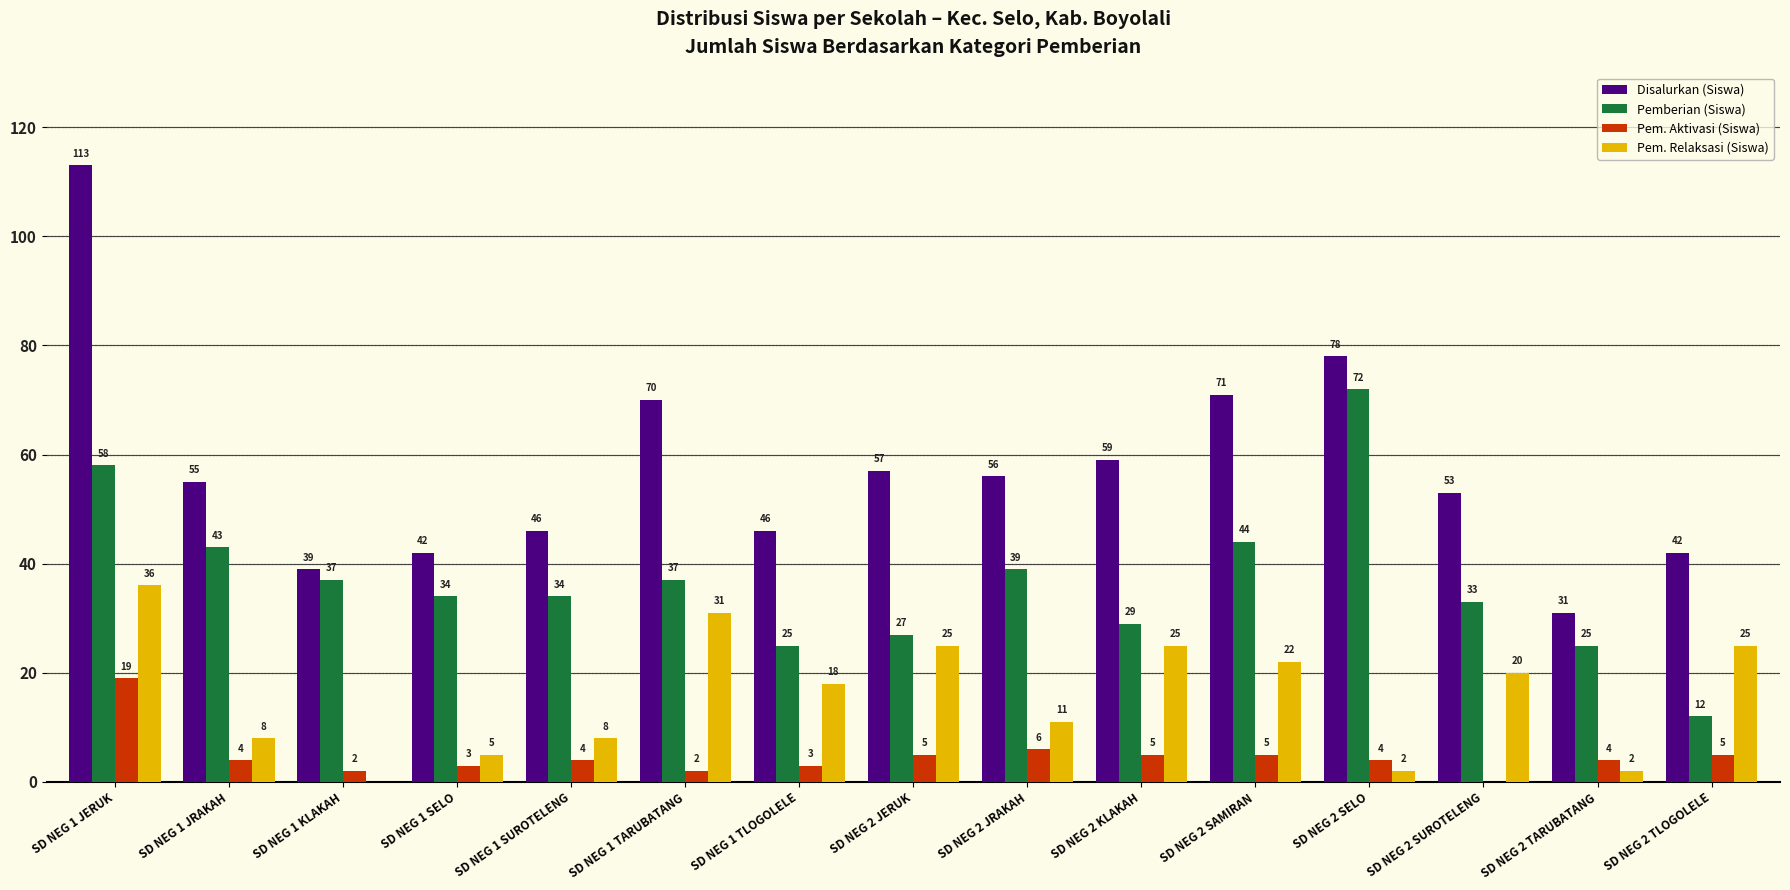

What is the average value of the Disalurkan (Siswa) series?

57